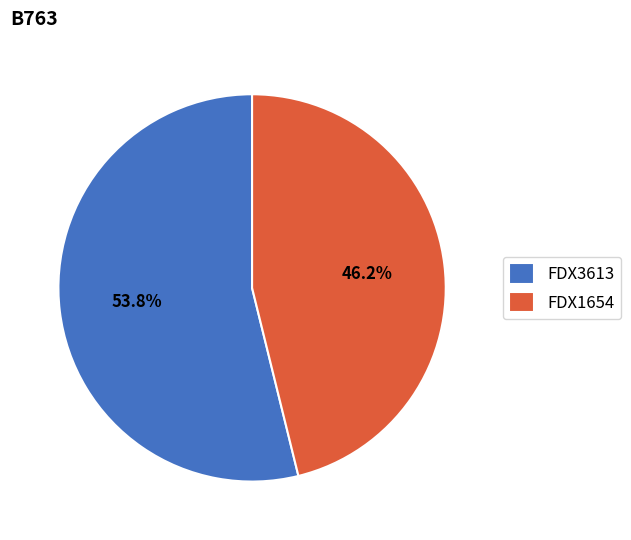

Is it true that FDX3613 is 54% of the pie?

True